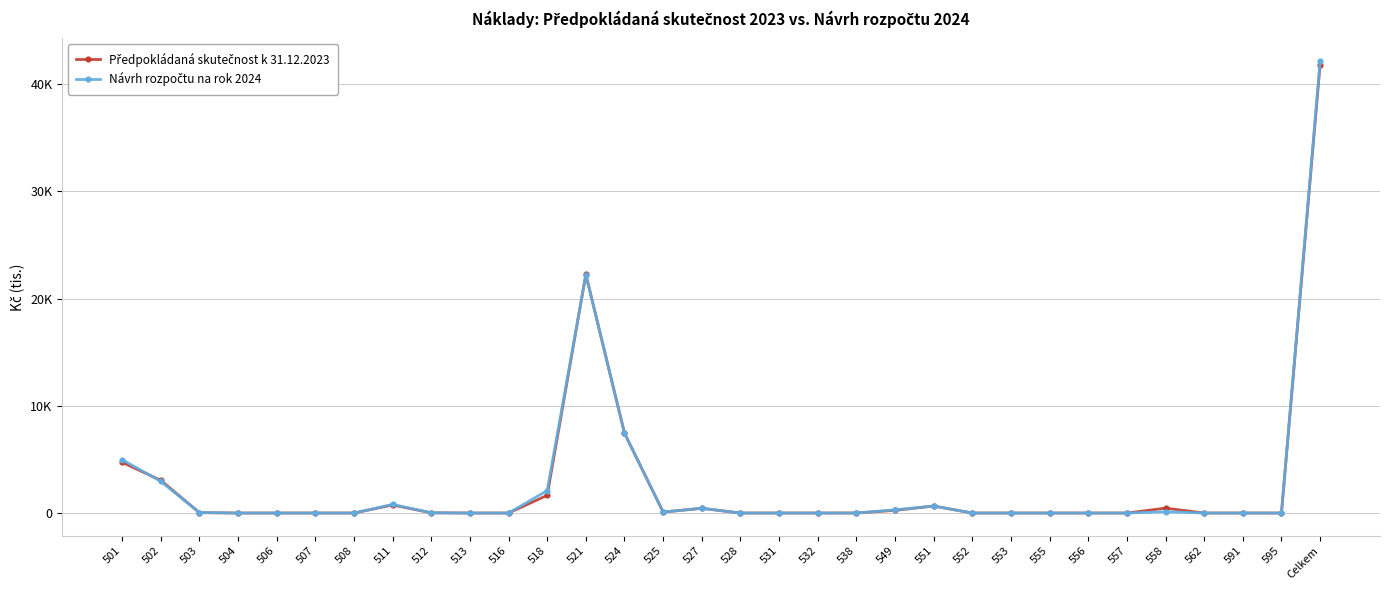

What is the label of the 25th point from the left?

555